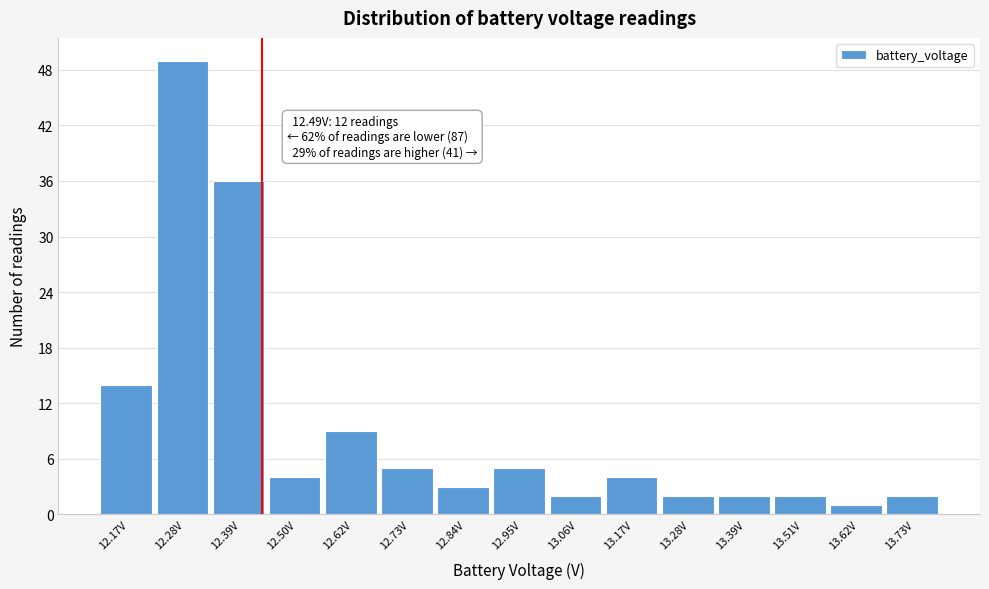

Reading left to right, list all the values displayed in this chart.

14	49	36	4	9	5	3	5	2	4	2	2	2	1	2